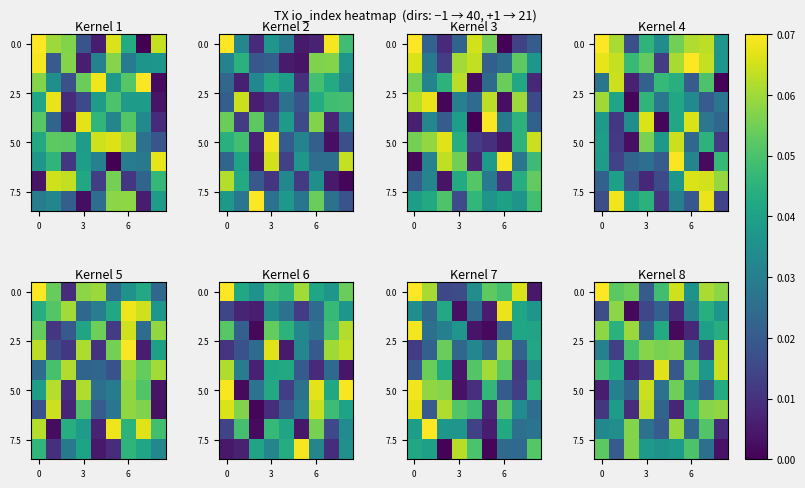

True or false: row_6 has a value of 0.0 at 6.

True